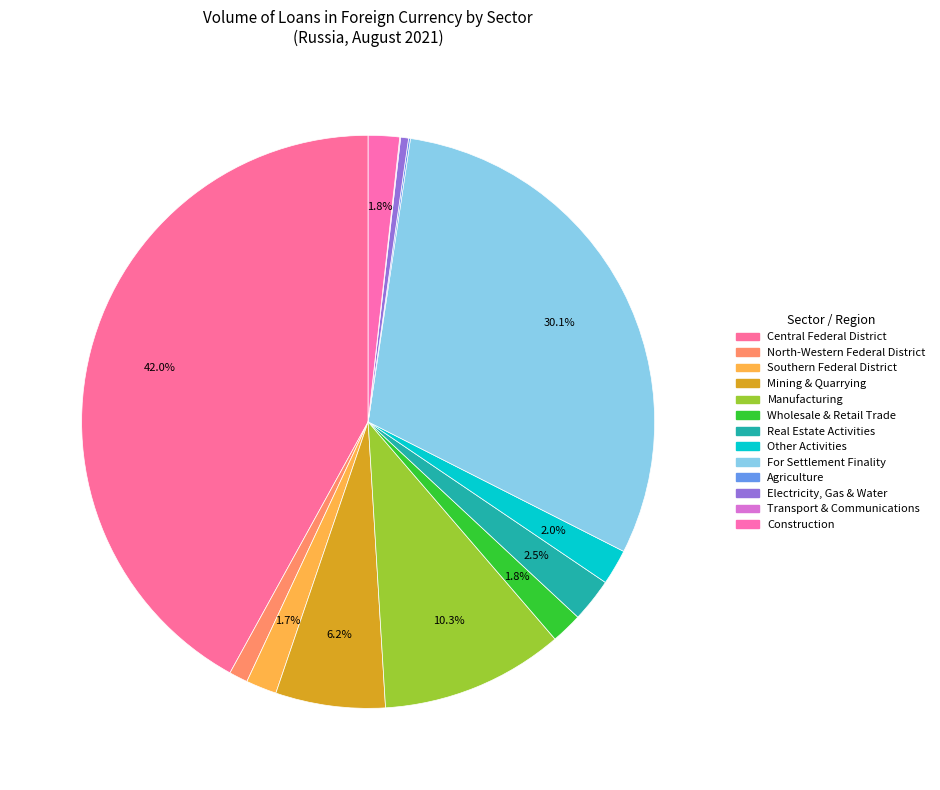

What is the smallest slice in the pie chart?

Transport & Communications